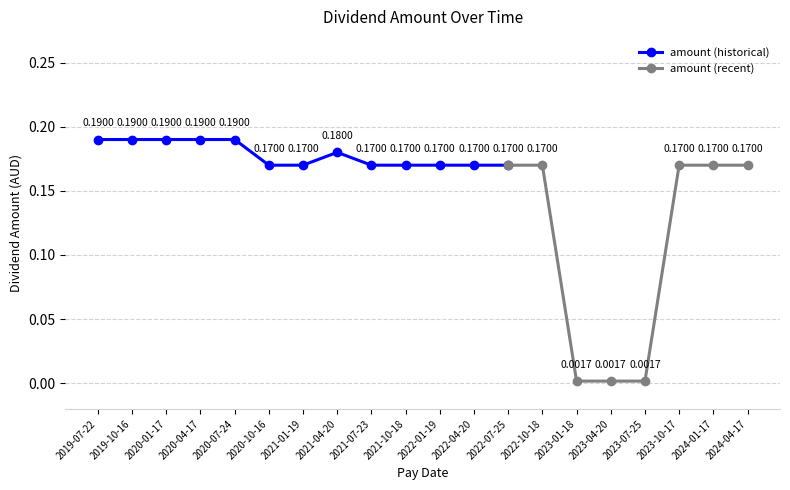

True or false: there are more than 1 points higher than both neighbors.

False